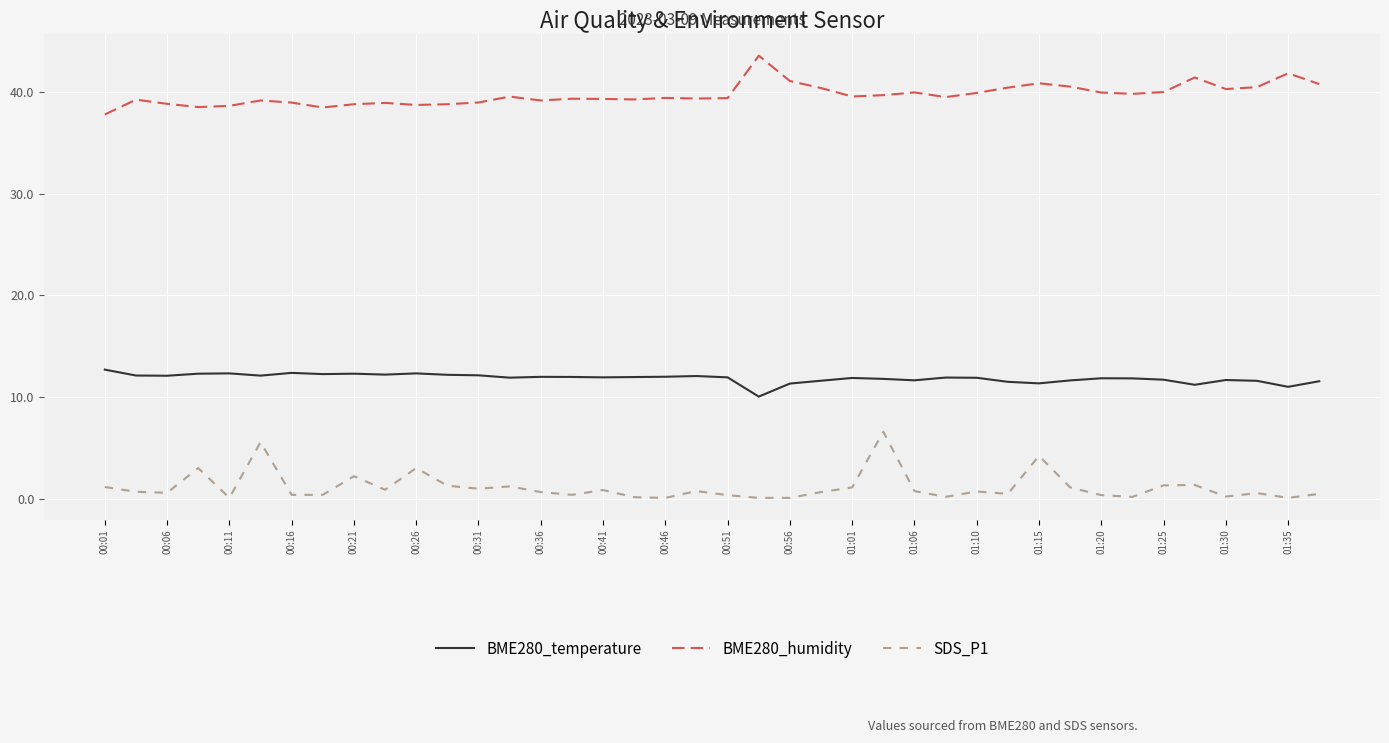

What are all the series names shown in the legend?

BME280_temperature, BME280_humidity, SDS_P1